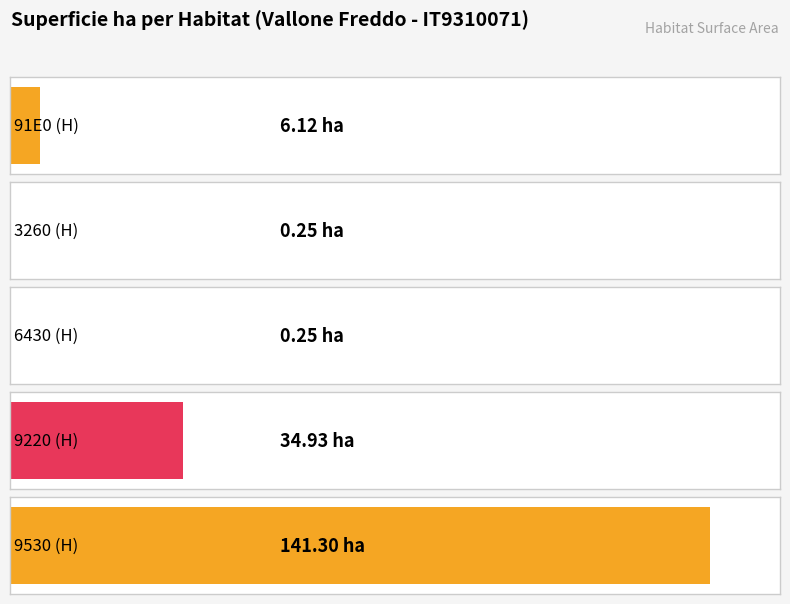

At which label does the data first exceed 6?

91E0 (H)